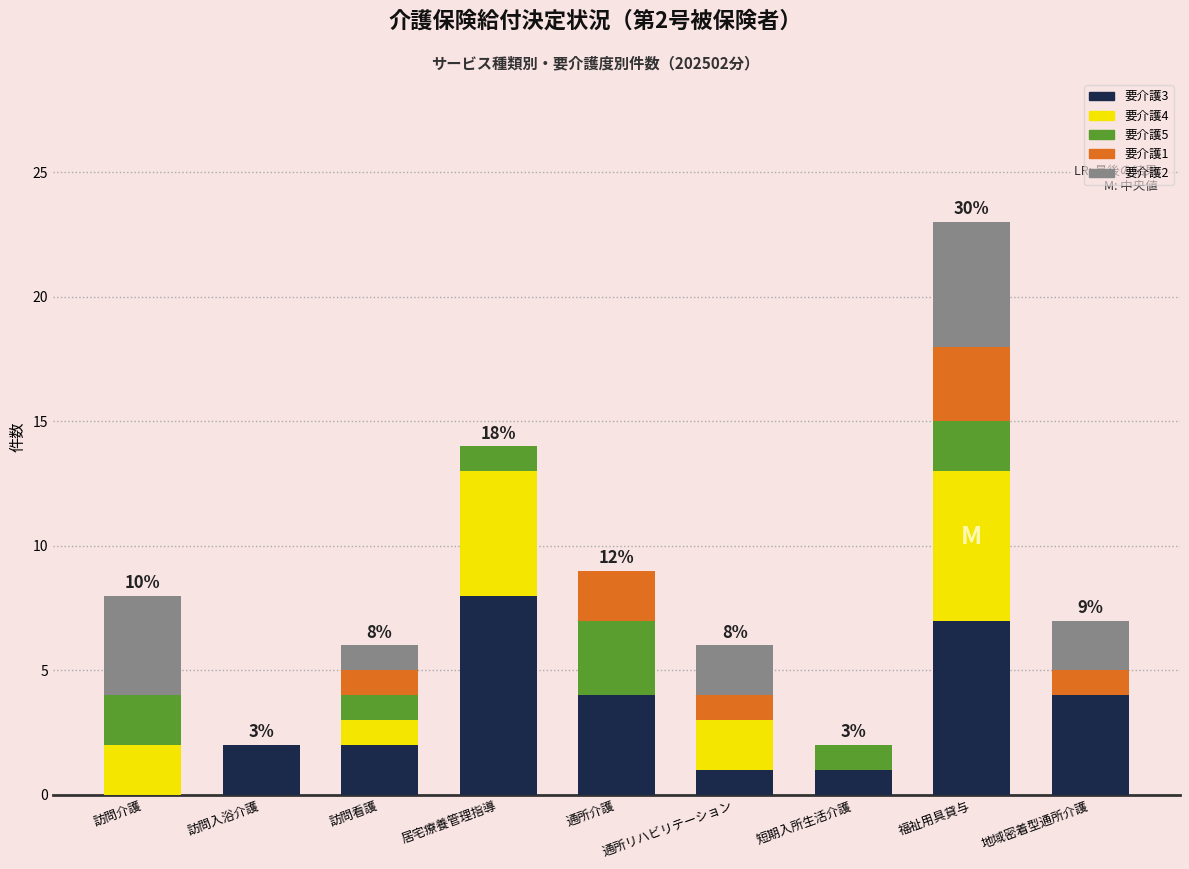

What is the total value across all series at 通所介護?

9